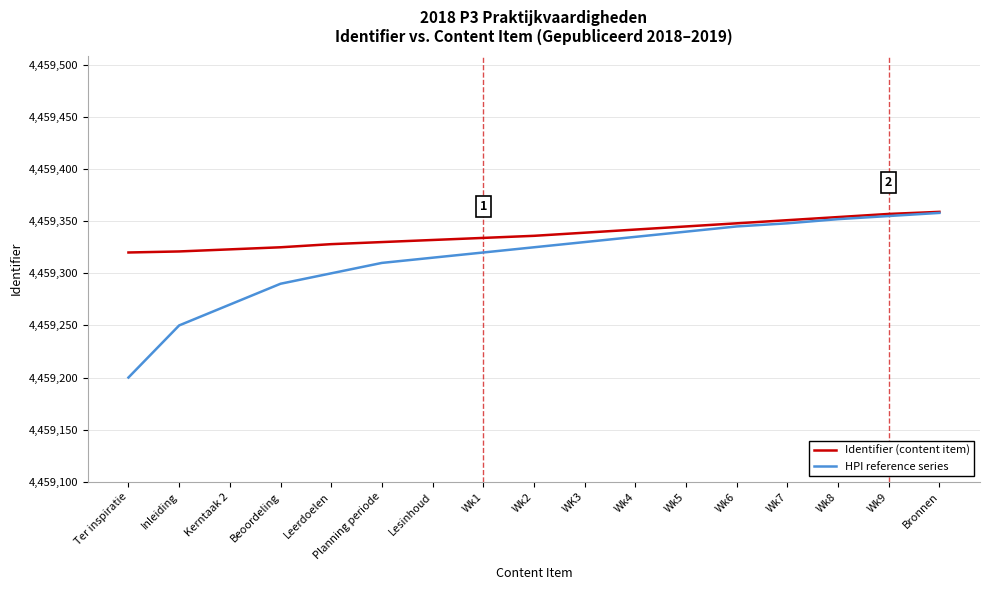

Which series changed the most between Wk1 and Wk8?

HPI reference series